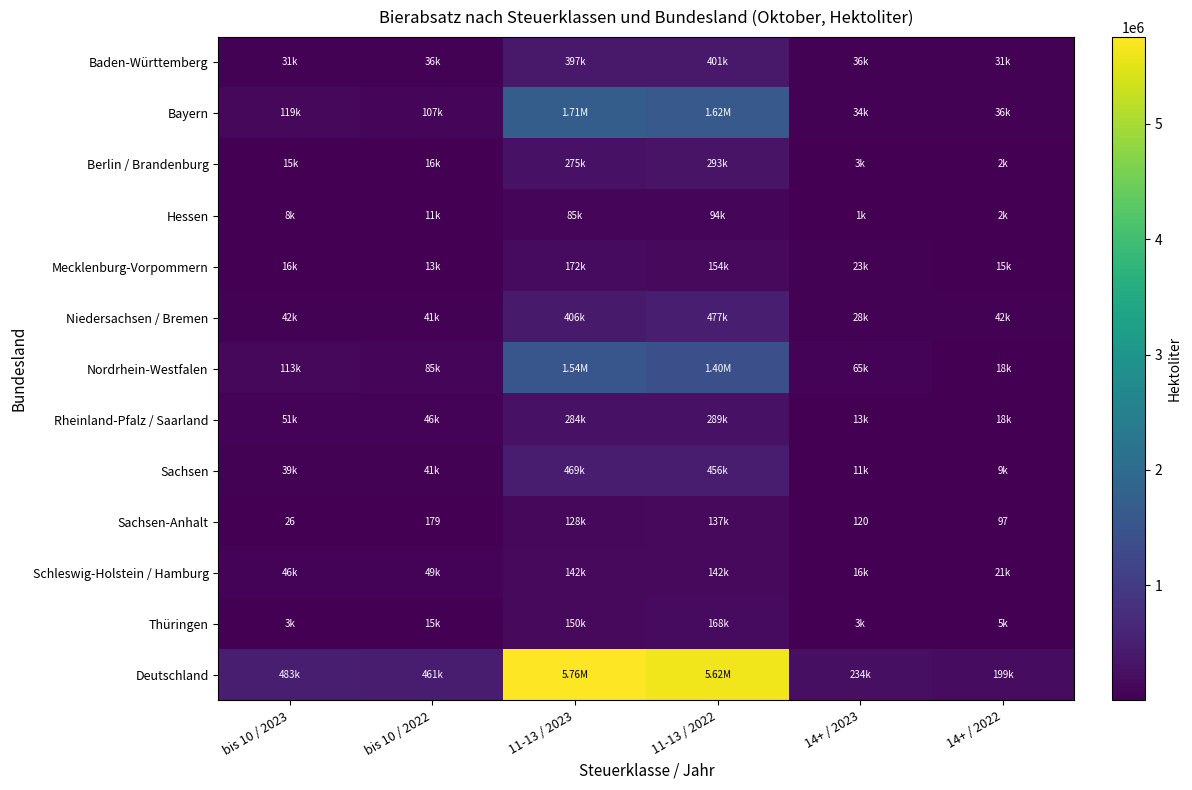

At 11-13 / 2022, list the series in order from smallest to largest.

Hessen, Sachsen-Anhalt, Schleswig-Holstein / Hamburg, Mecklenburg-Vorpommern, Thüringen, Rheinland-Pfalz / Saarland, Berlin / Brandenburg, Baden-Württemberg, Sachsen, Niedersachsen / Bremen, Nordrhein-Westfalen, Bayern, Deutschland